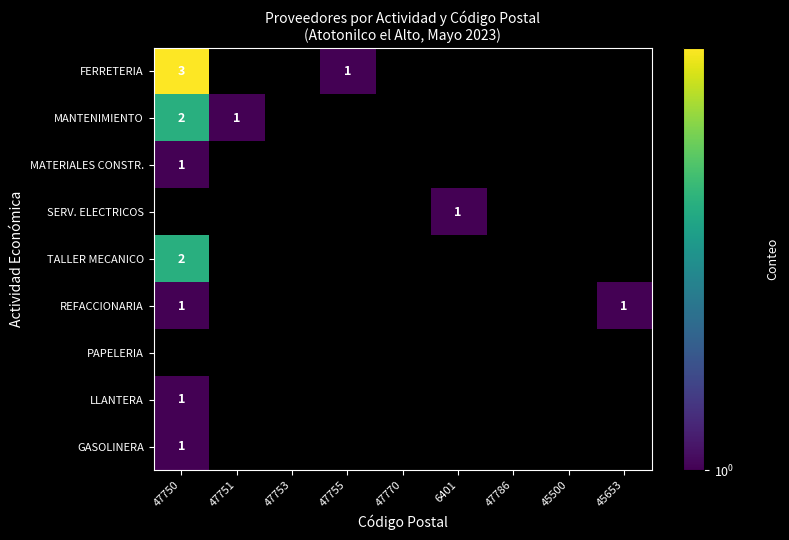

At 45500, list the series in order from largest to smallest.

FERRETERIA, MANTENIMIENTO, MATERIALES CONSTR., SERV. ELECTRICOS, TALLER MECANICO, REFACCIONARIA, PAPELERIA, LLANTERA, GASOLINERA